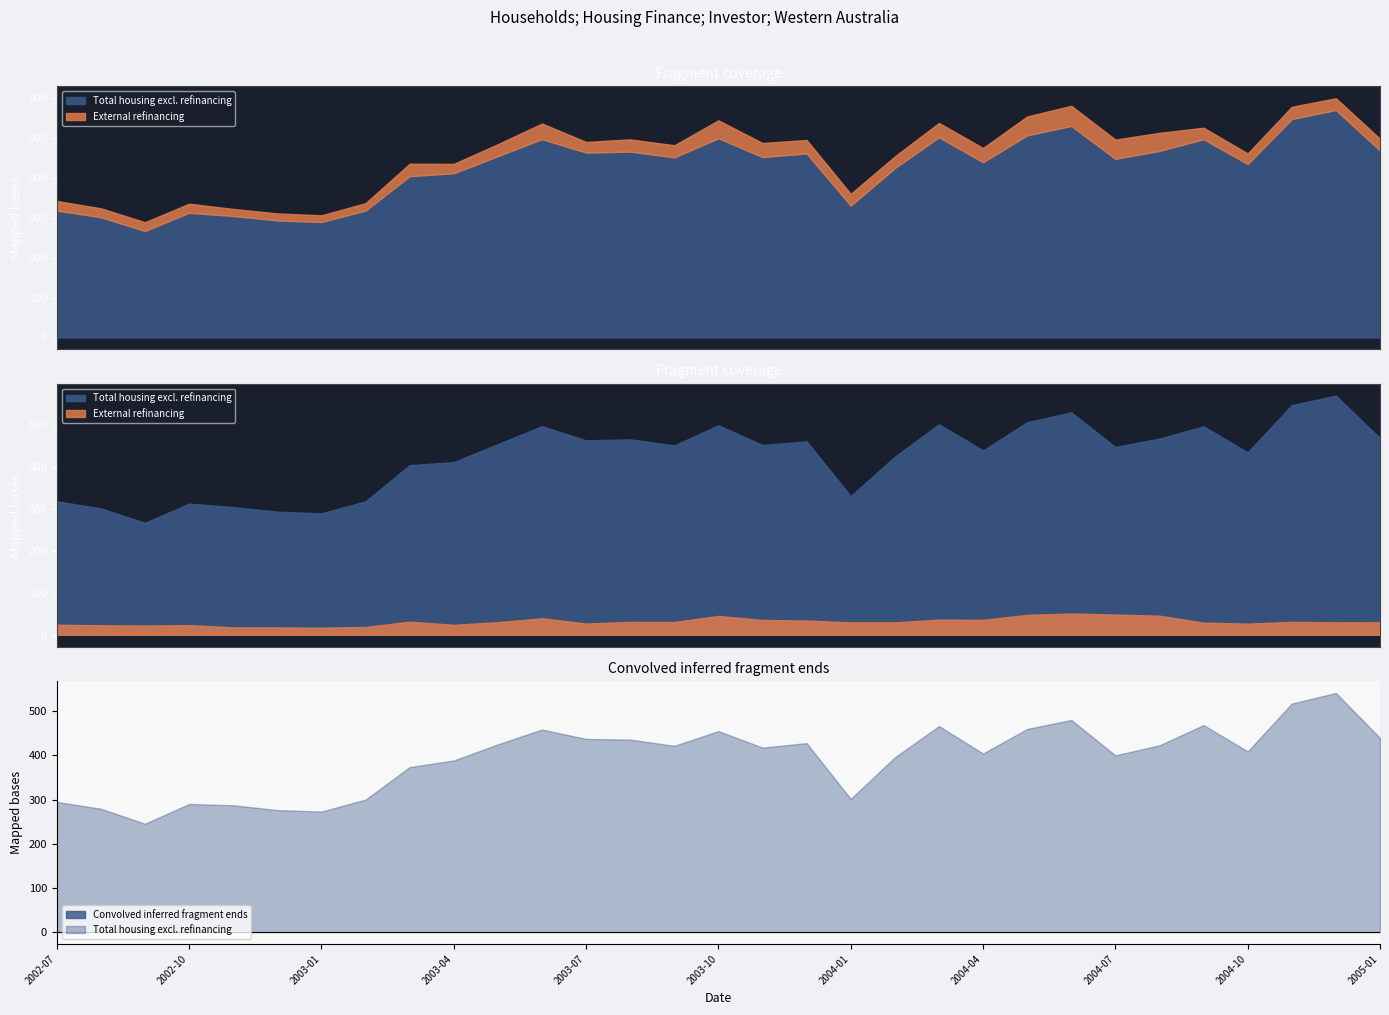

What position from the left is 2003-09?

15